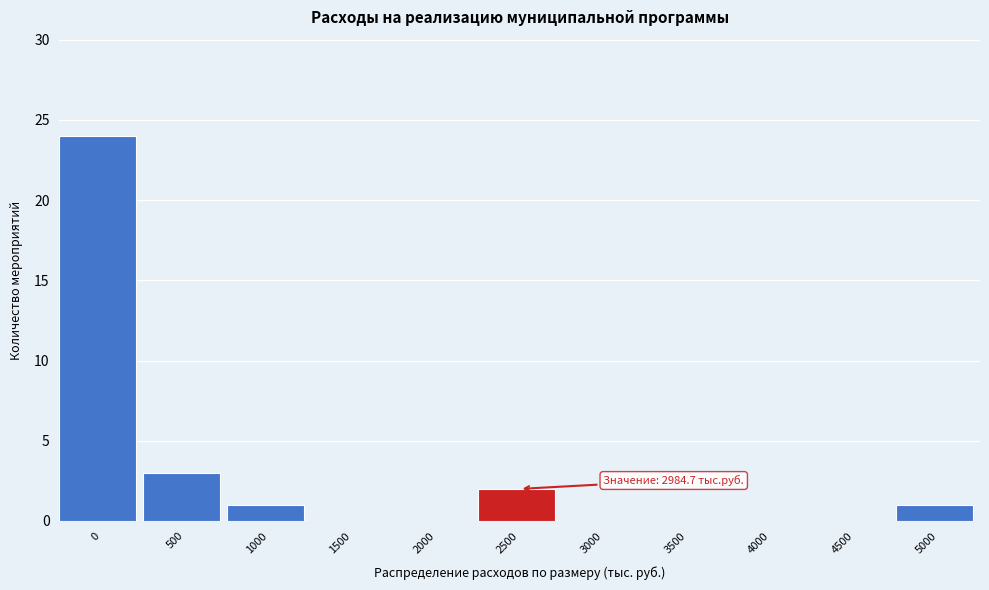

Reading left to right, transcribe all the data shown in this chart.

0=24	500=3	1000=1	1500=0	2000=0	2500=2	3000=0	3500=0	4000=0	4500=0	5000=1